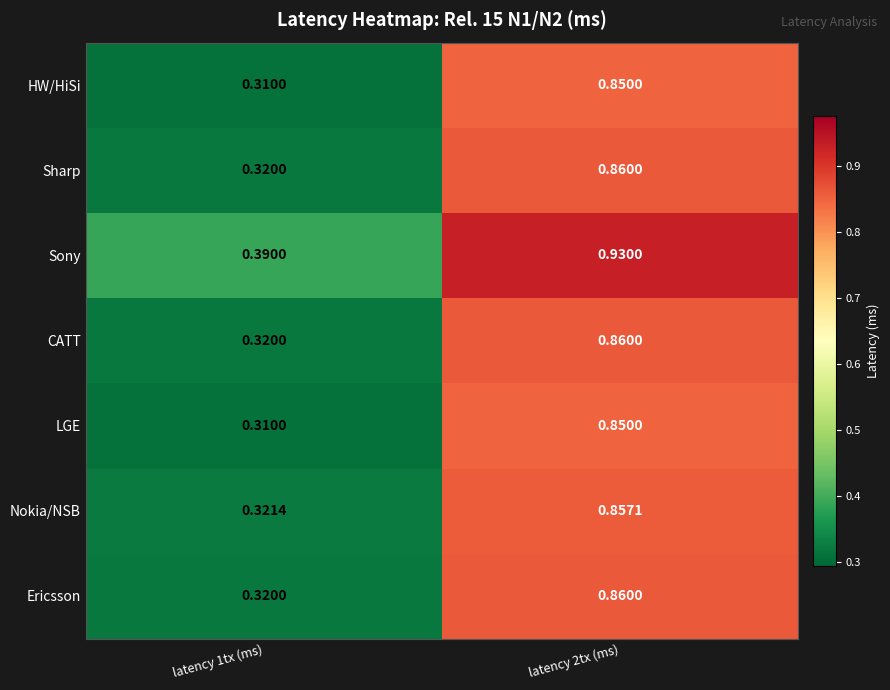

Which series has the largest total across all categories?

Sony